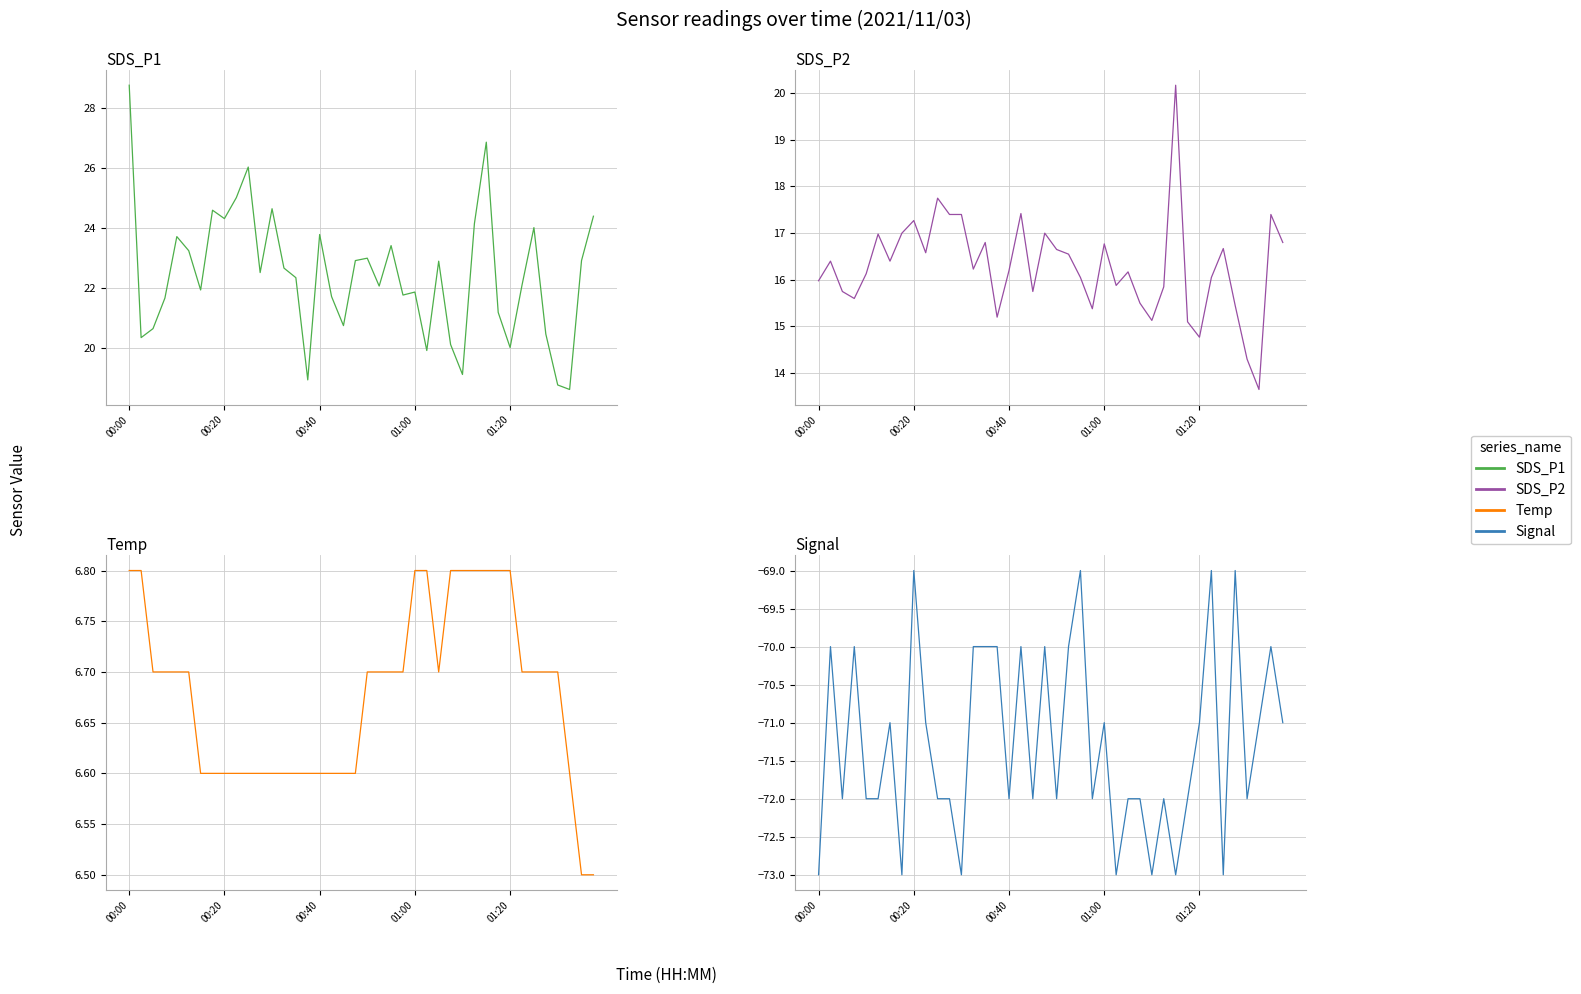

Does the chart have visible grid lines?

Yes